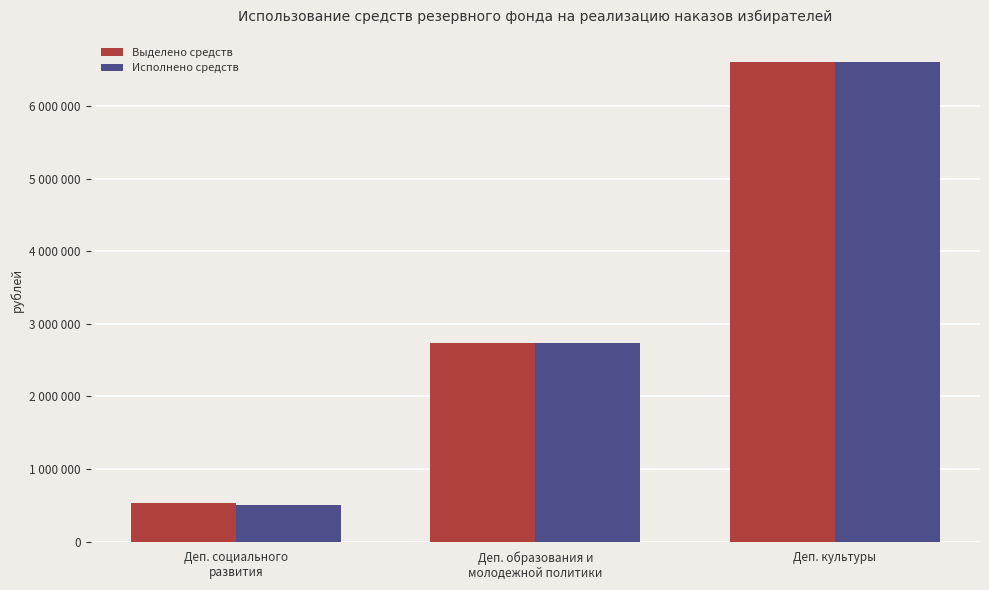

Is the value of Выделено средств at Деп. образования и
молодежной политики greater than the value of Исполнено средств at Деп. социального
развития?

Yes